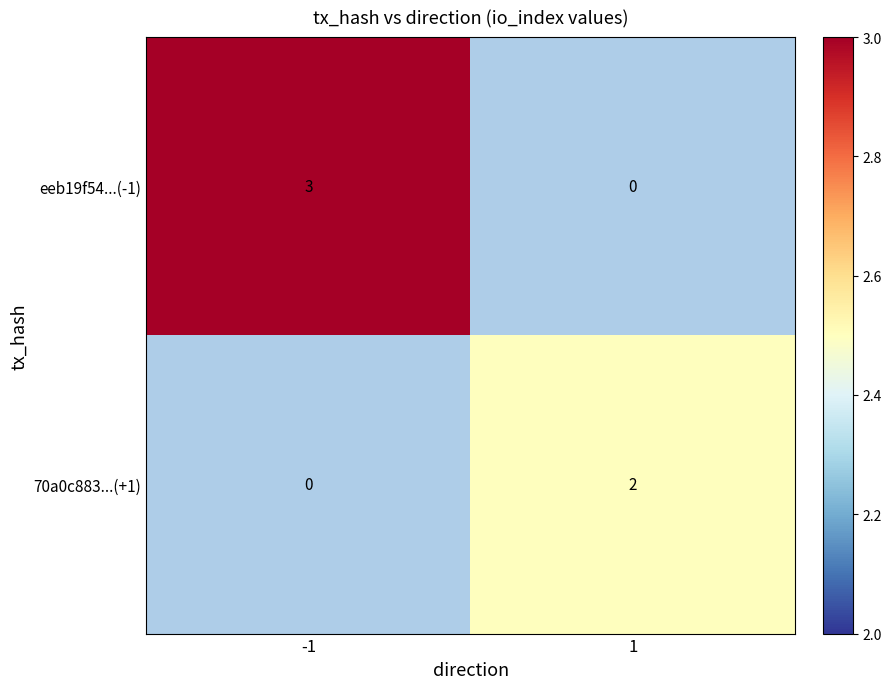

True or false: eeb19f54...(-1) has a value of 1 at 1.

False